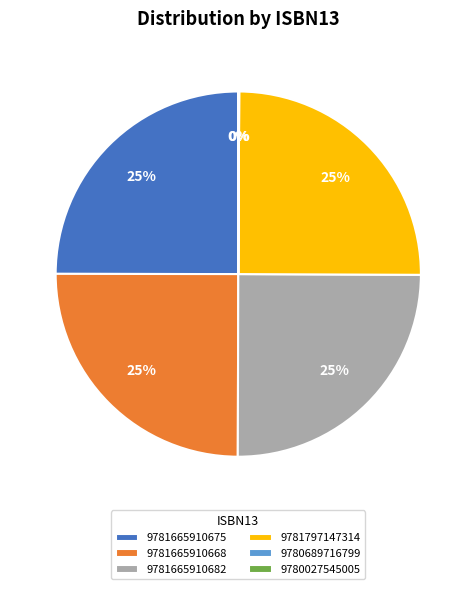

What is the ratio of the value at 9781665910682 to the value at 9781797147314?

1.0